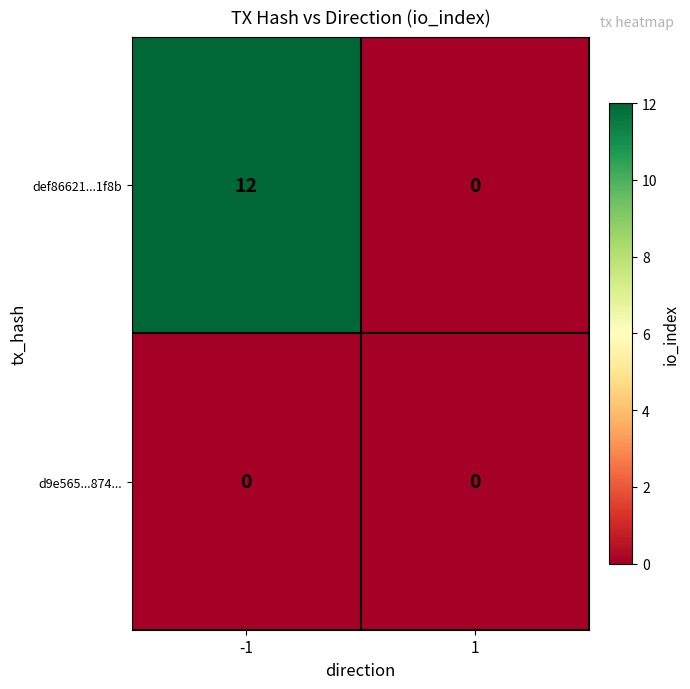

Which series has the largest range (max minus min)?

def86621...1f8b